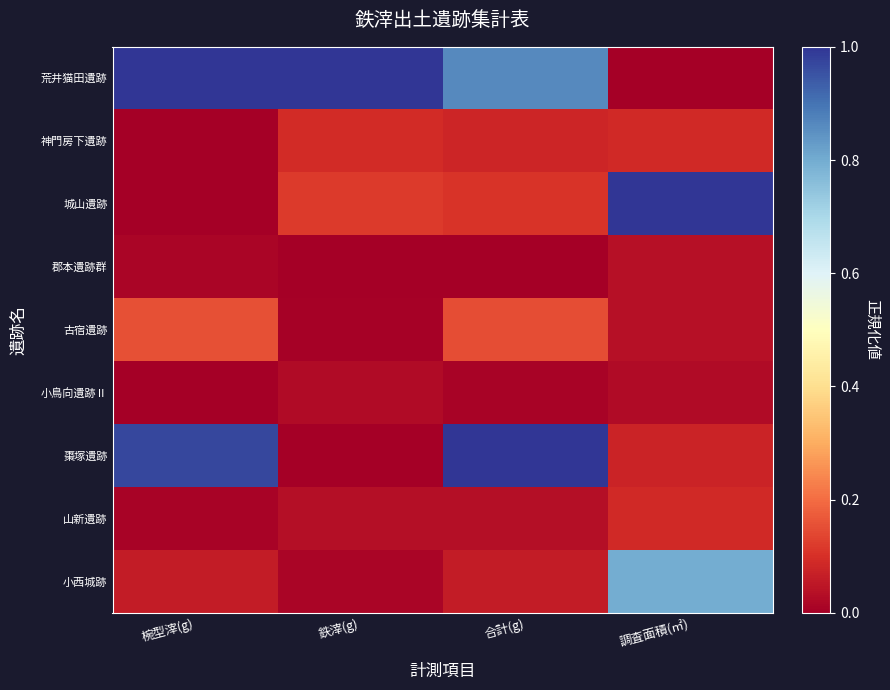

Reading right to left, extract all data points from this chart.

荒井猫田遺跡: 調査面積(㎡)=0.0	合計(g)=0.9	鉄滓(g)=1.0	椀型滓(g)=1.0
神門房下遺跡: 調査面積(㎡)=0.1	合計(g)=0.1	鉄滓(g)=0.1	椀型滓(g)=0.0
城山遺跡: 調査面積(㎡)=1.0	合計(g)=0.1	鉄滓(g)=0.1	椀型滓(g)=0.0
郡本遺跡群: 調査面積(㎡)=0.0	合計(g)=0.0	鉄滓(g)=0.0	椀型滓(g)=0.0
古宿遺跡: 調査面積(㎡)=0.0	合計(g)=0.2	鉄滓(g)=0.0	椀型滓(g)=0.2
小鳥向遺跡Ⅱ: 調査面積(㎡)=0.0	合計(g)=0.0	鉄滓(g)=0.0	椀型滓(g)=0.0
棗塚遺跡: 調査面積(㎡)=0.1	合計(g)=1.0	鉄滓(g)=0.0	椀型滓(g)=1.0
山新遺跡: 調査面積(㎡)=0.1	合計(g)=0.0	鉄滓(g)=0.0	椀型滓(g)=0.0
小西城跡: 調査面積(㎡)=0.8	合計(g)=0.1	鉄滓(g)=0.0	椀型滓(g)=0.1